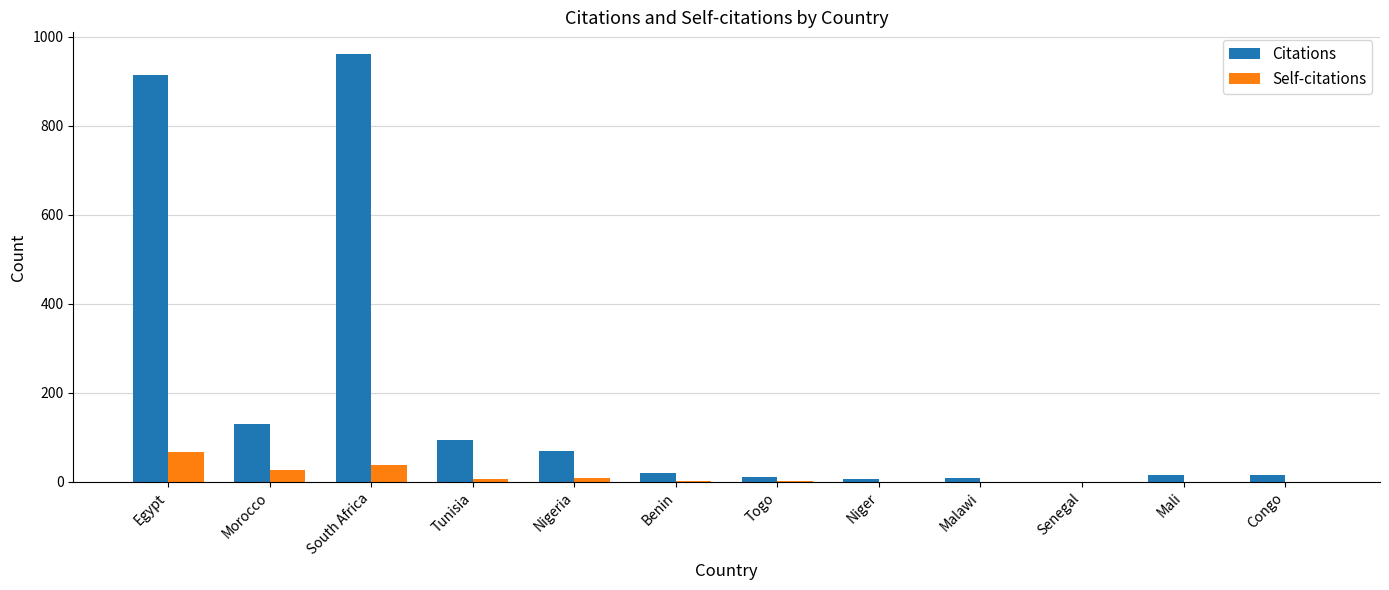

What is the highest value of the Citations series?

962